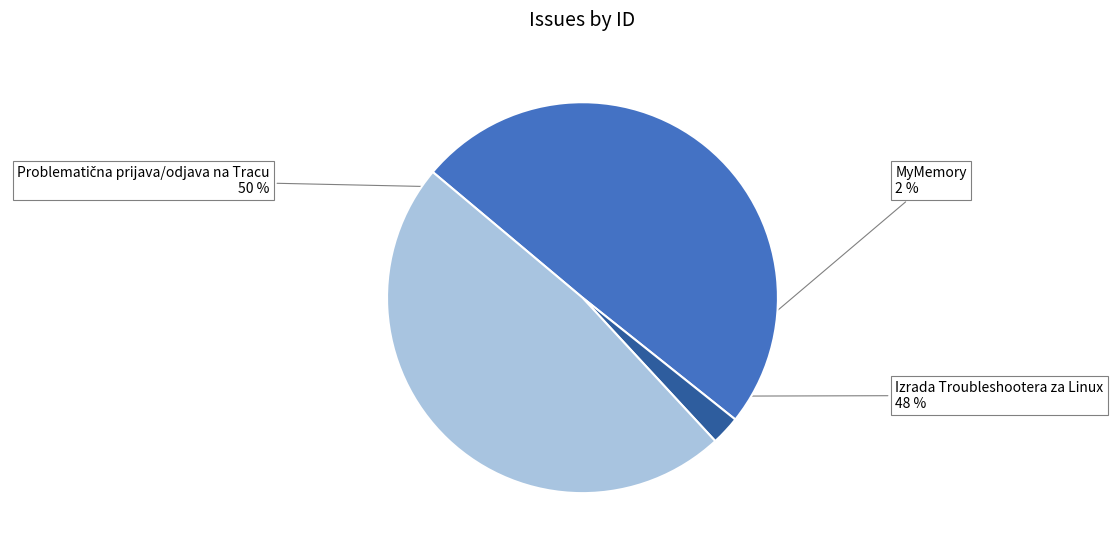

Count the number of slices in the pie.

3